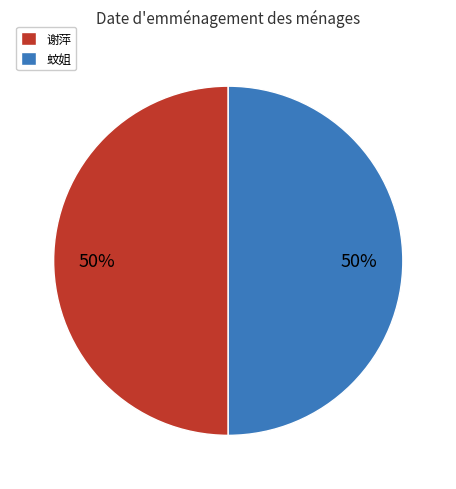

How many slices are in this pie chart?

2